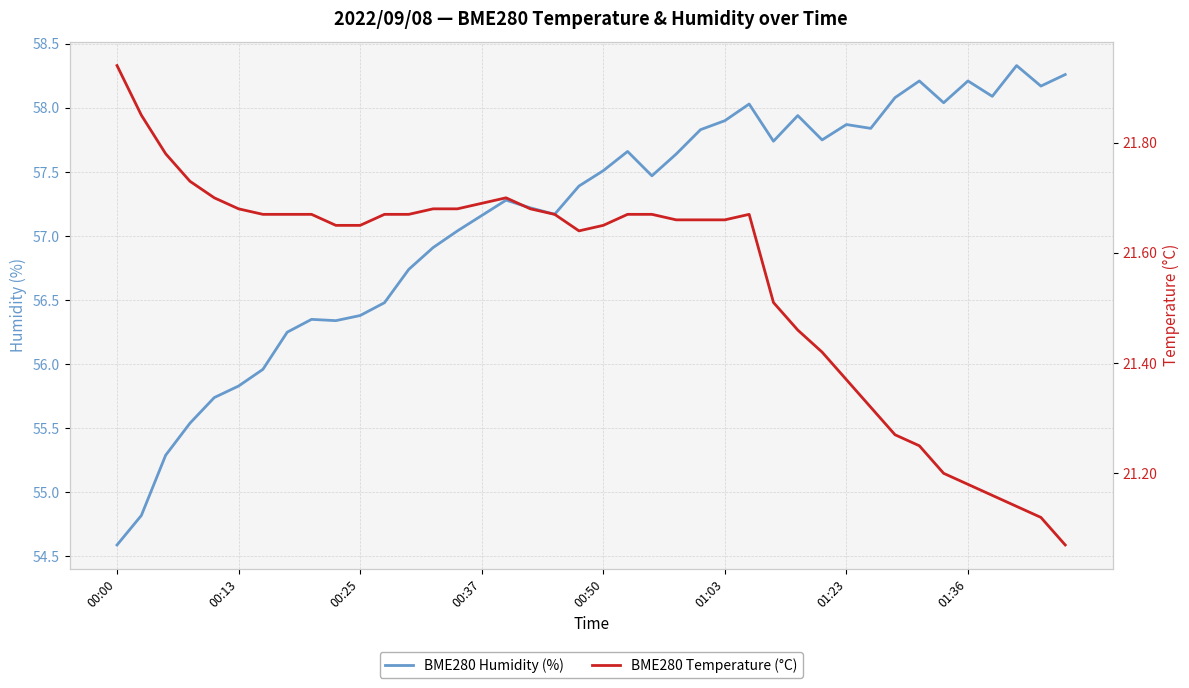

Rank the series by their maximum value, from highest to lowest.

BME280 Humidity (%), BME280 Temperature (°C)